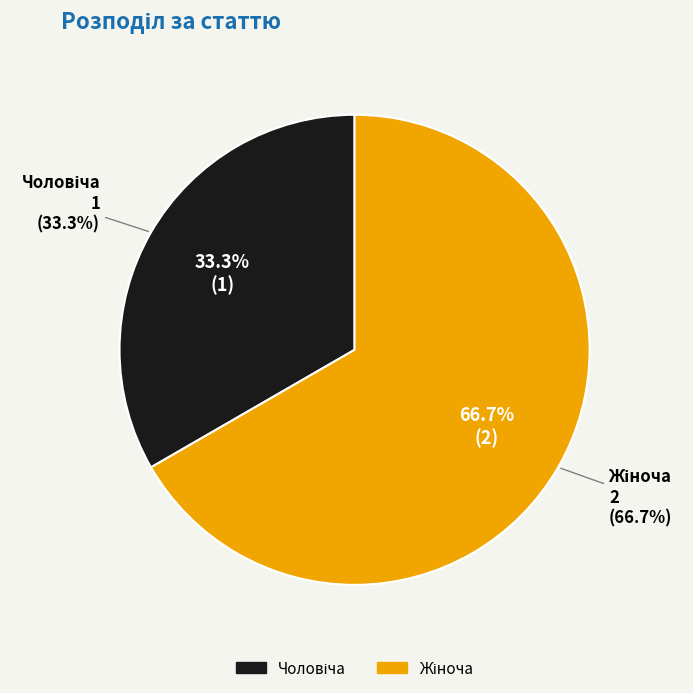

The Чоловіча slice represents 33% of the pie. True or false?

True